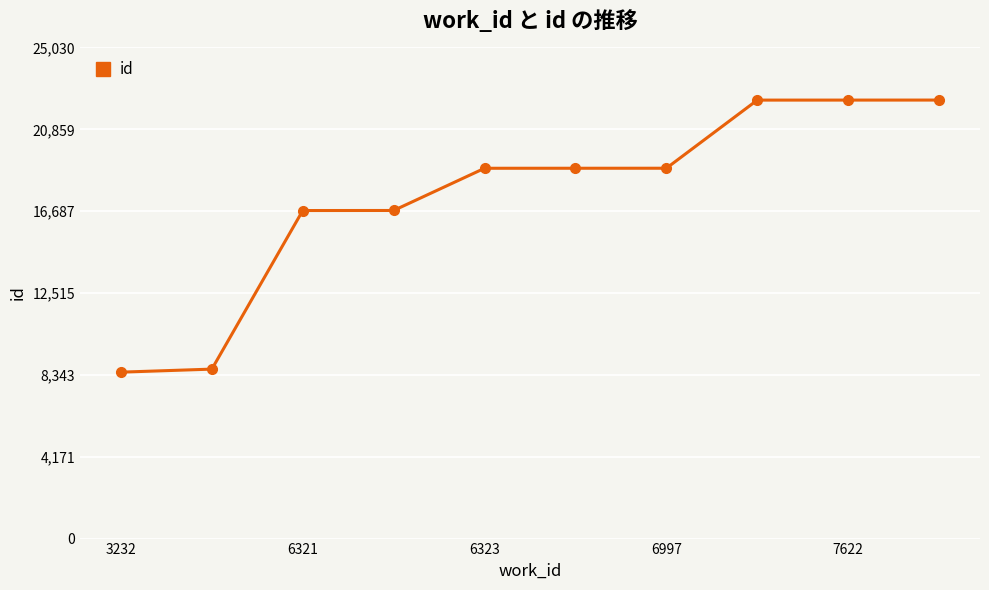

What is the value of the 2nd point from the left?

8637